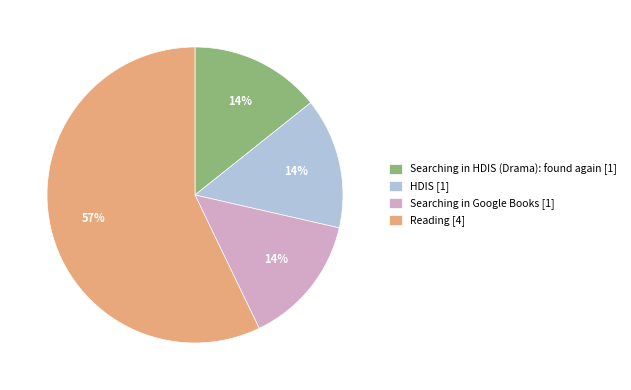

To the nearest percent, what is the difference between the largest and smallest slice percentages?

43%